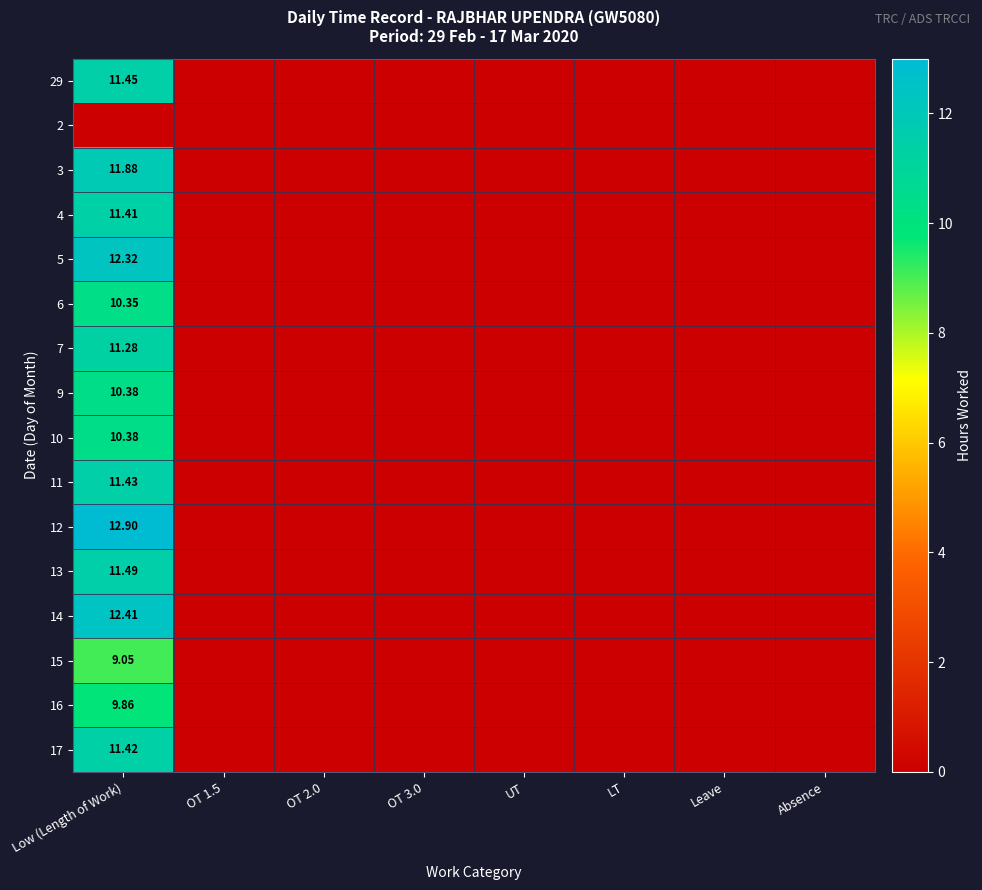

Is it true that 15 equals 4.6 at OT 3.0?

False